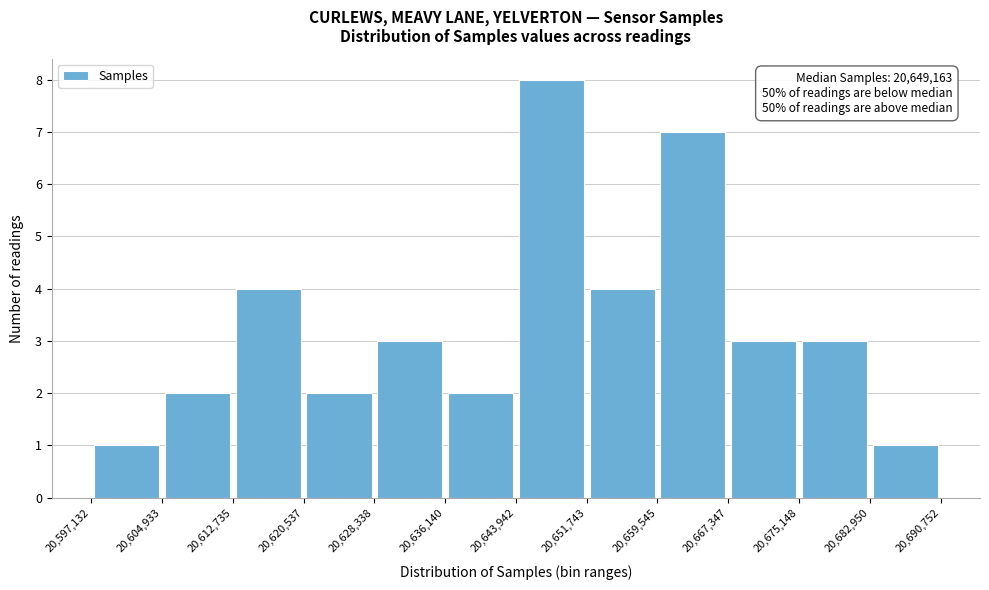

Over which range of the x-axis is the bar tallest?

20,643,942 to 20,651,743